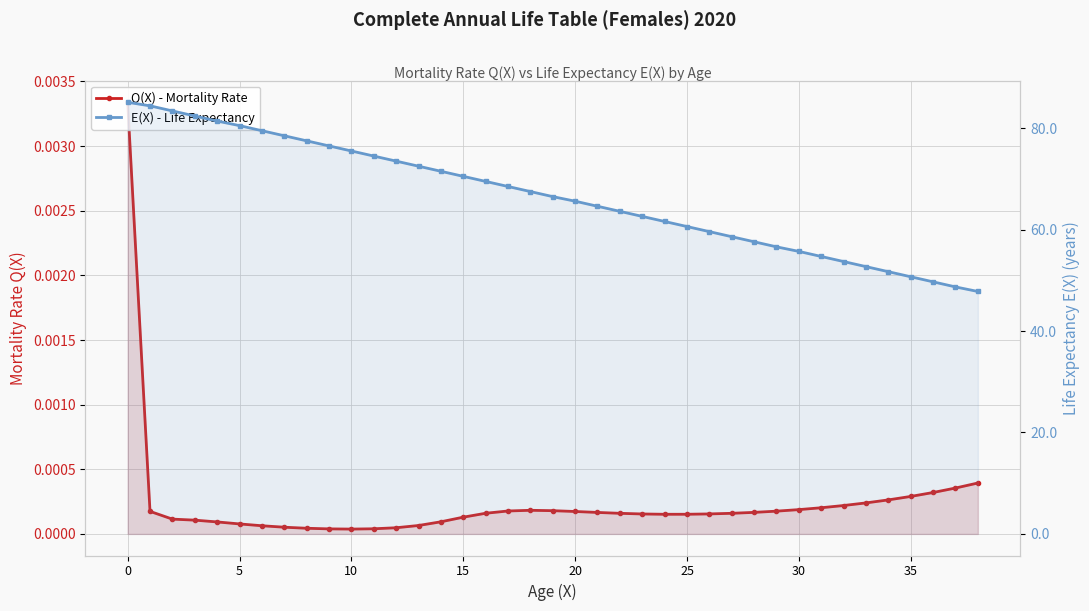

Which series has the largest total across all categories?

E(X) - Life Expectancy